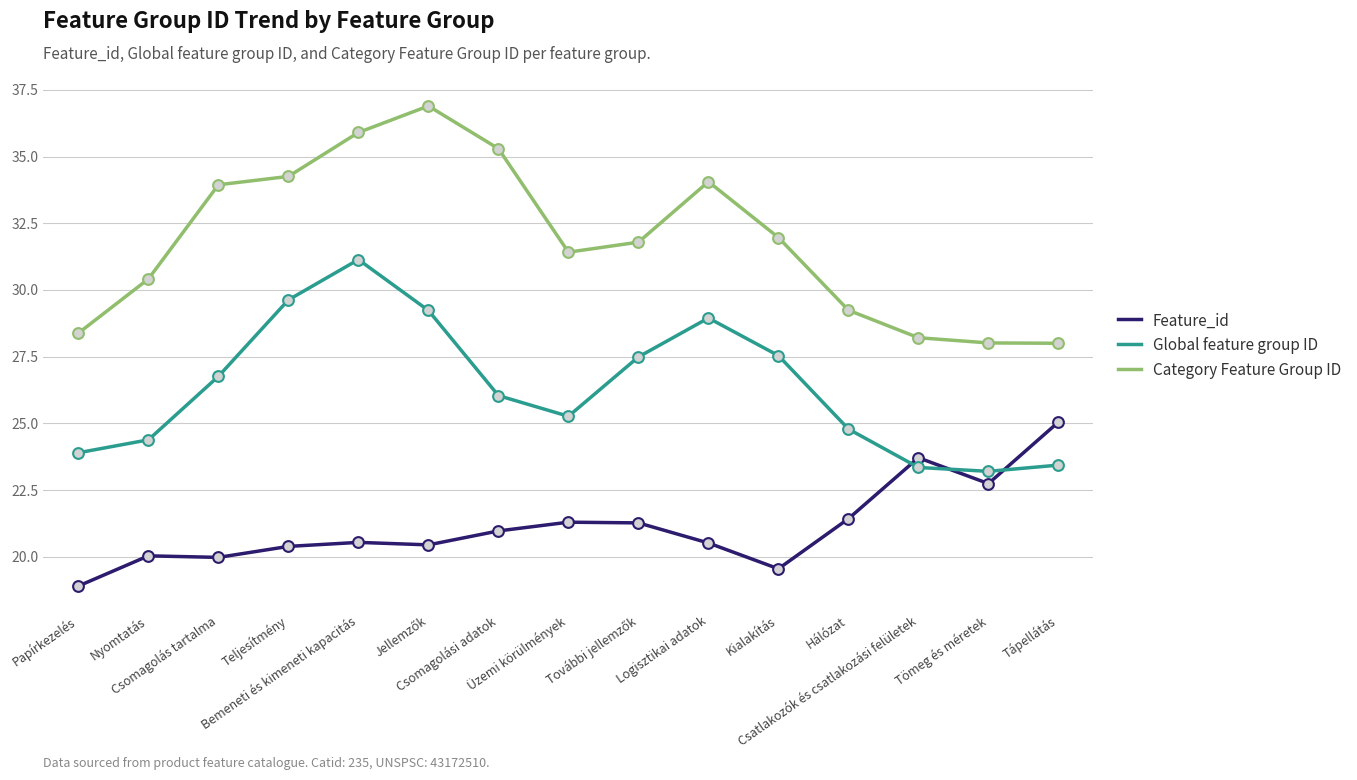

What are all the series names shown in the legend?

Feature_id, Global feature group ID, Category Feature Group ID